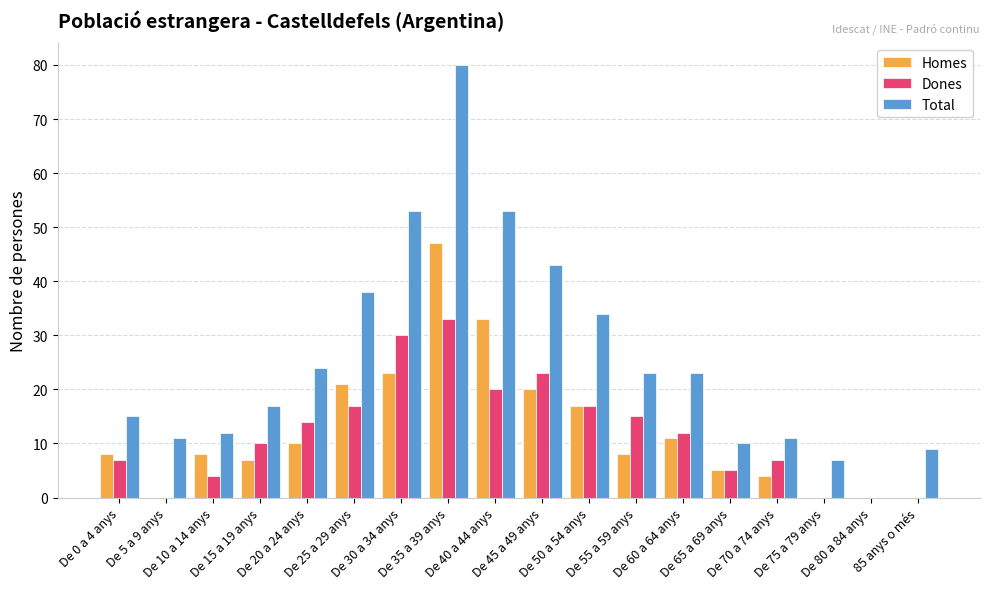

What is the maximum value shown in the chart?

80